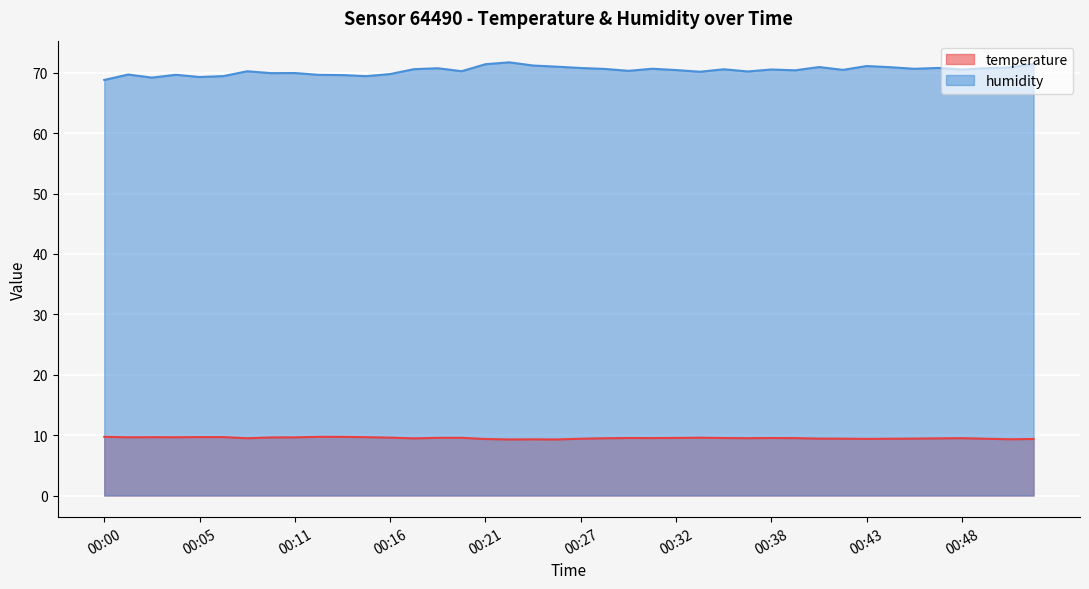

Between 00:46 and 00:13, which is larger?

00:13